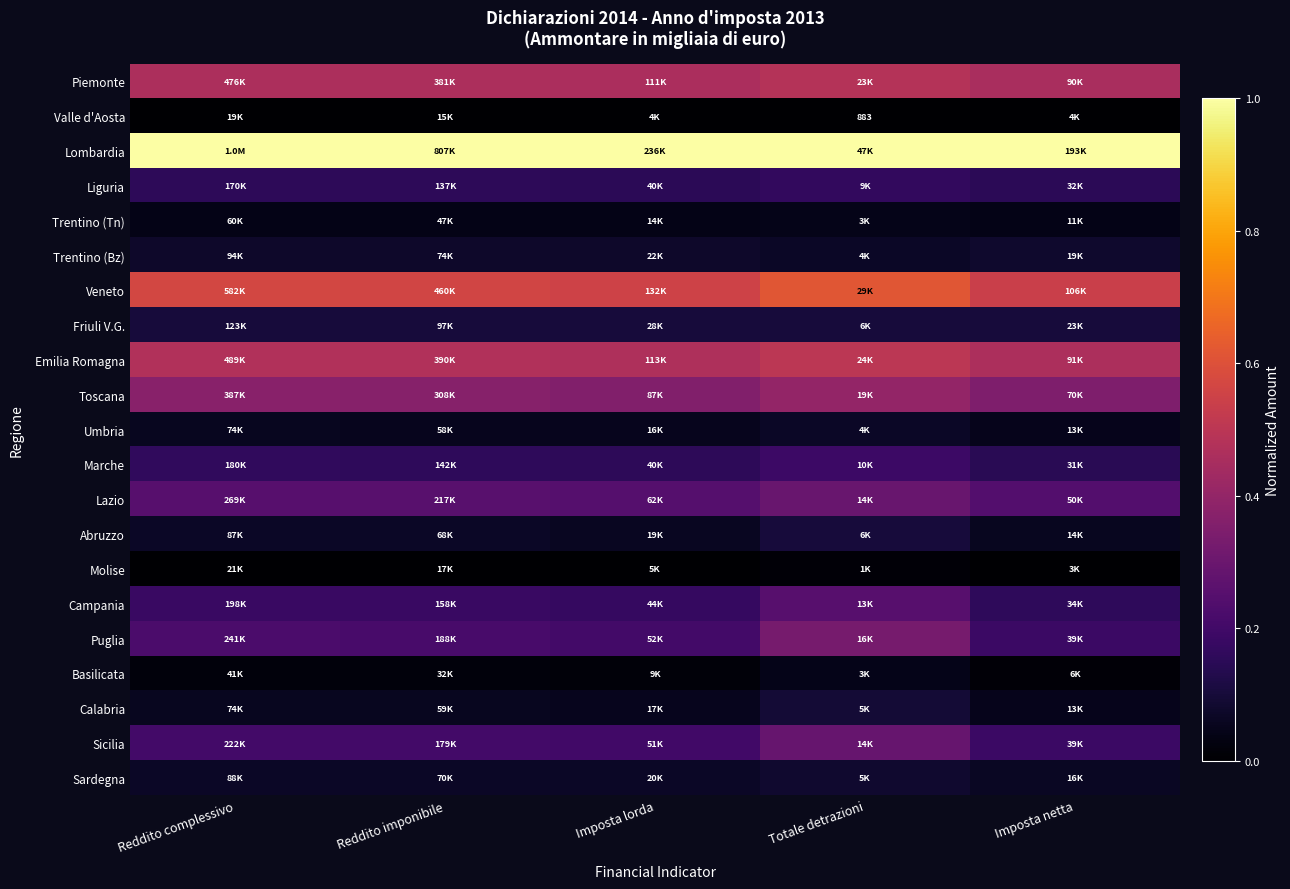

Which category has the highest value across all series?

Reddito complessivo